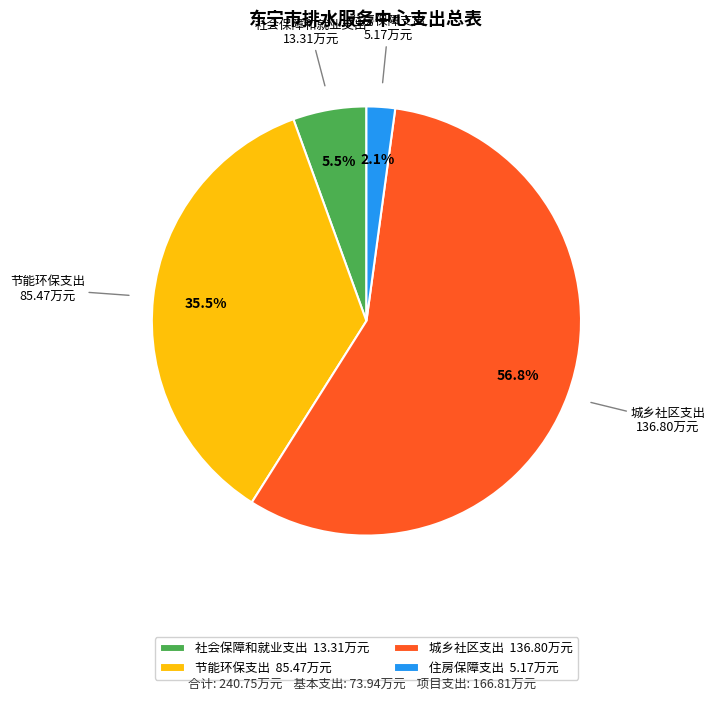

How many slices are in this pie chart?

4